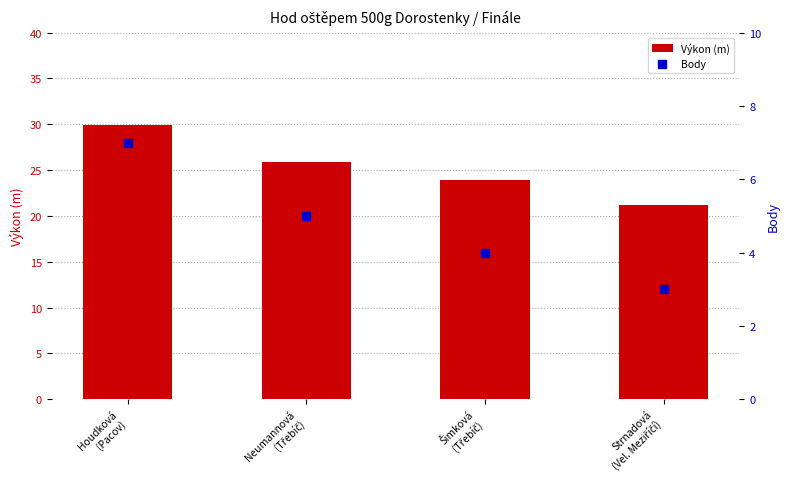

Which series has the largest total across all categories?

Výkon (m)